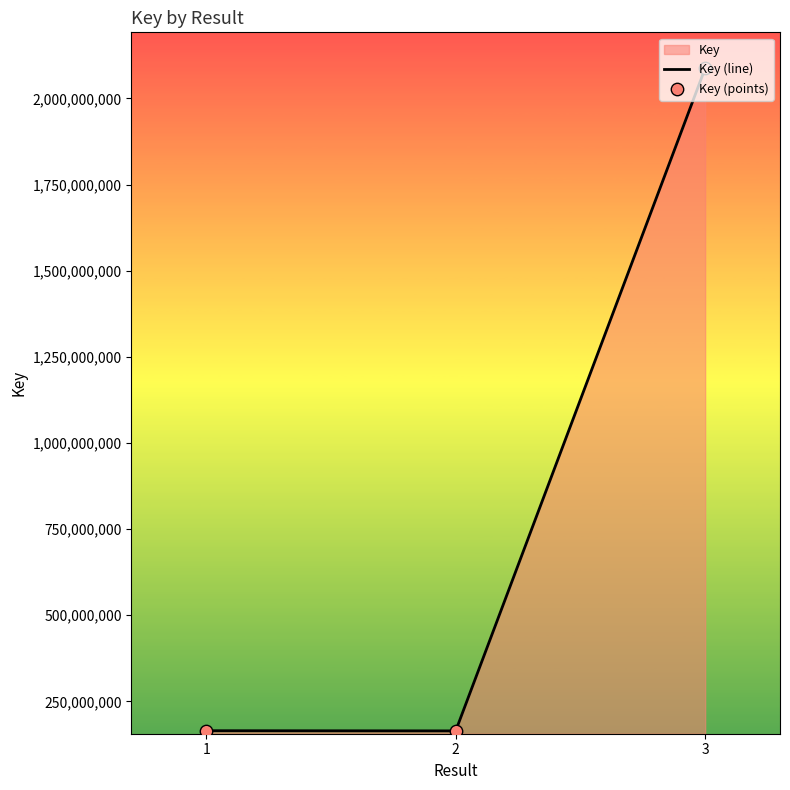

What is the change in value from 1 to 3?

+1922469769